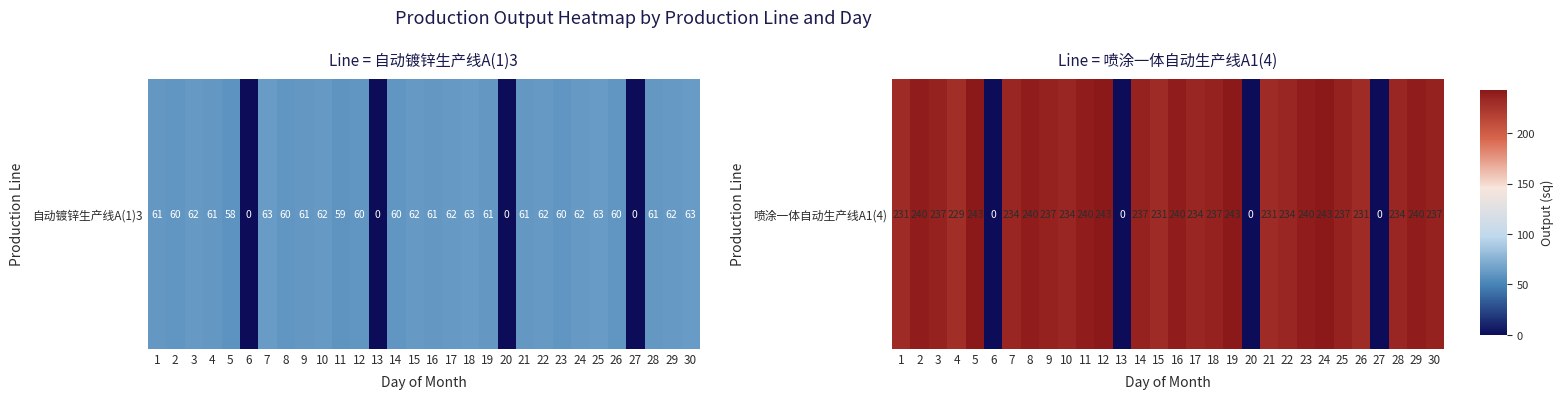

Which label corresponds to the largest value in the chart?

5